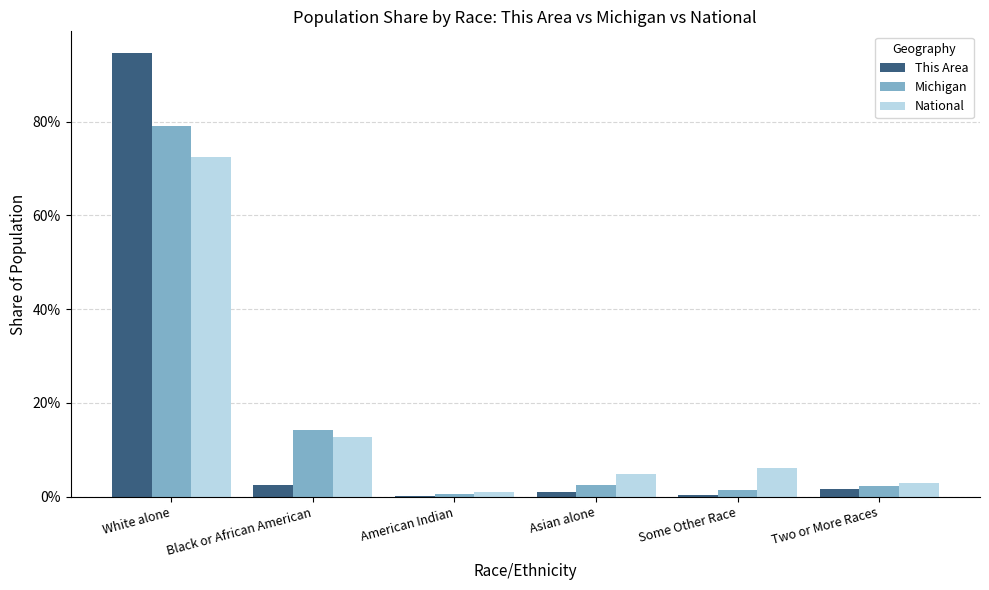

Which category has the highest value across all series?

White alone